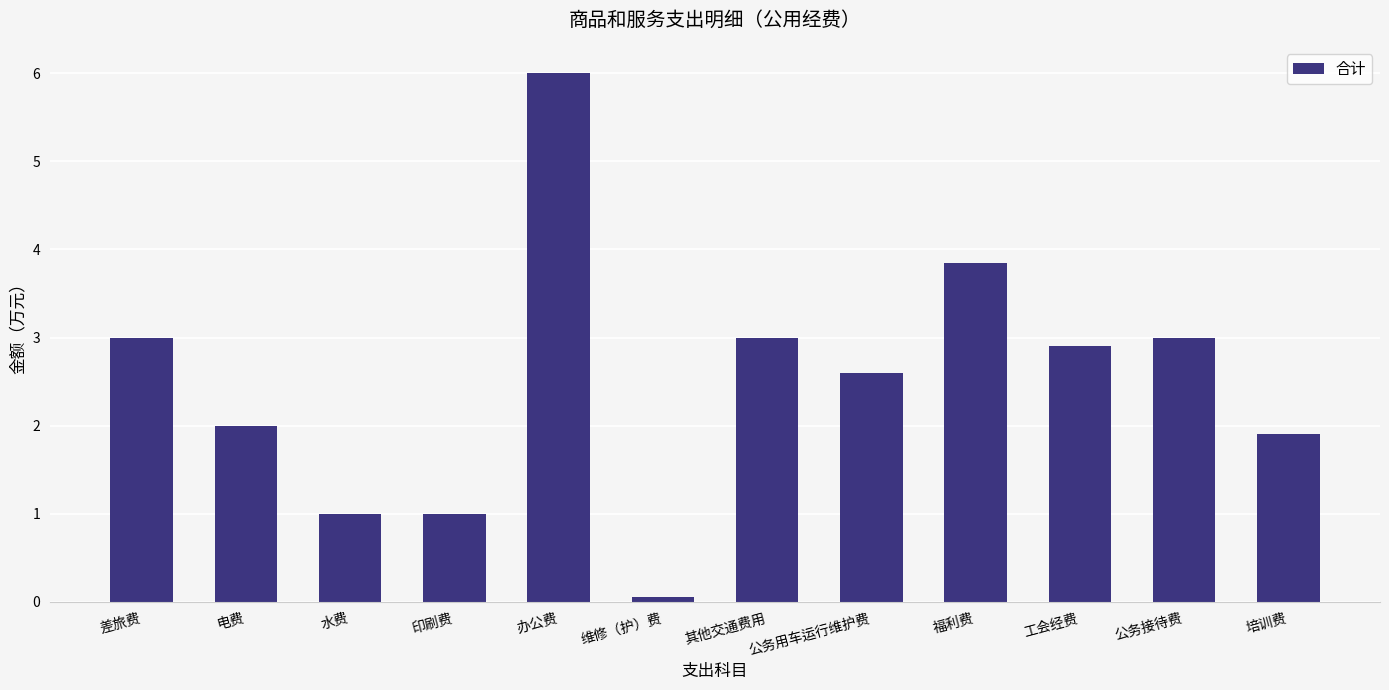

What is the difference between the maximum and minimum values?

5.9